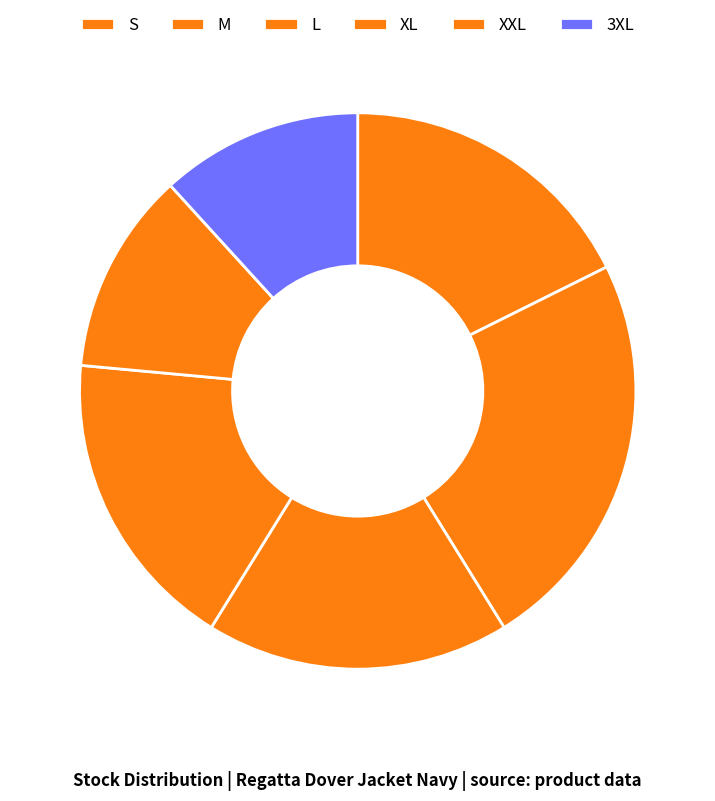

Count the number of slices in the pie.

6